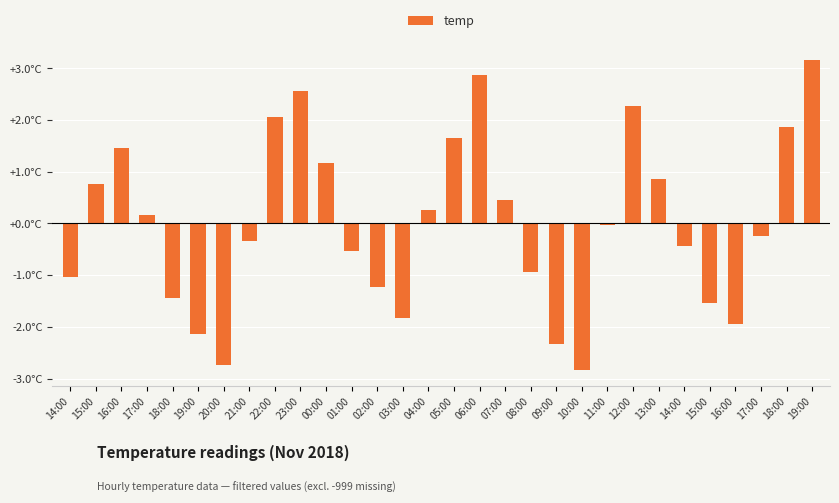

At which label does the data first exceed 0?

15:00